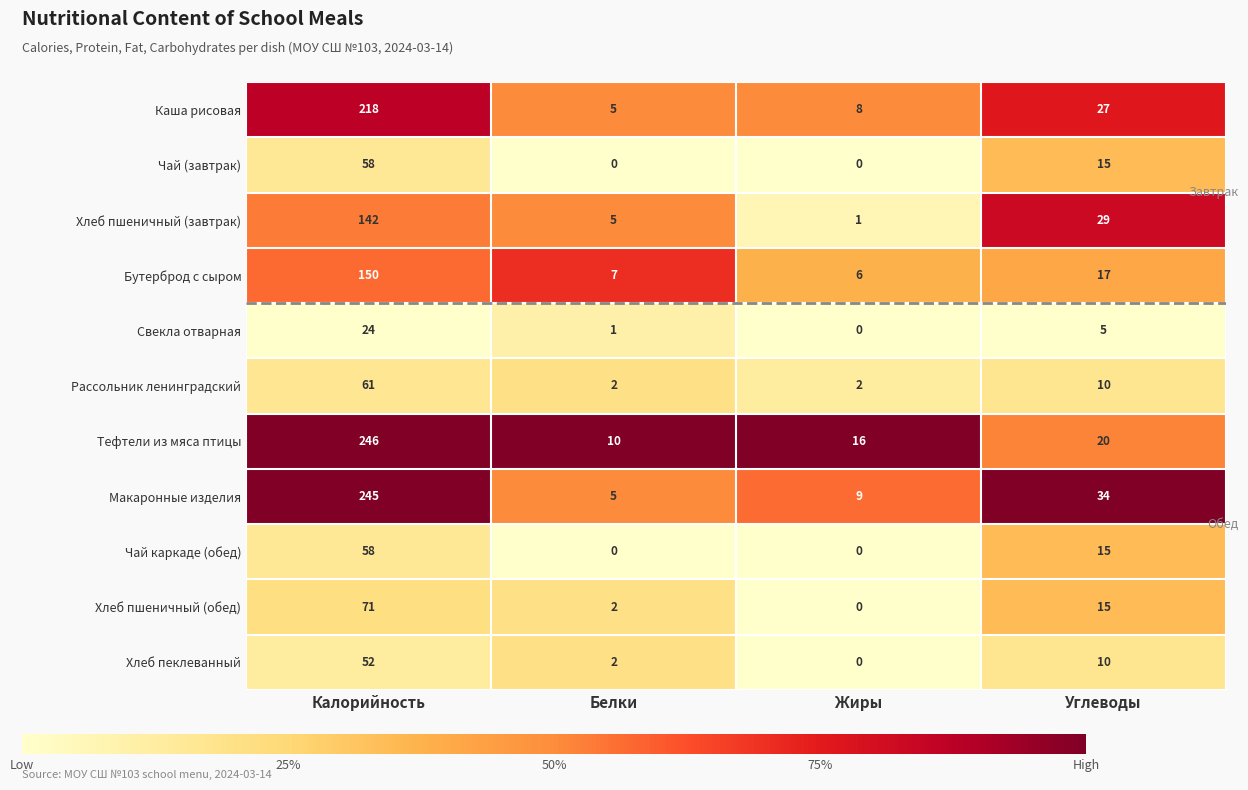

Between Калорийность and Жиры, which series saw the biggest shift?

Макаронные изделия